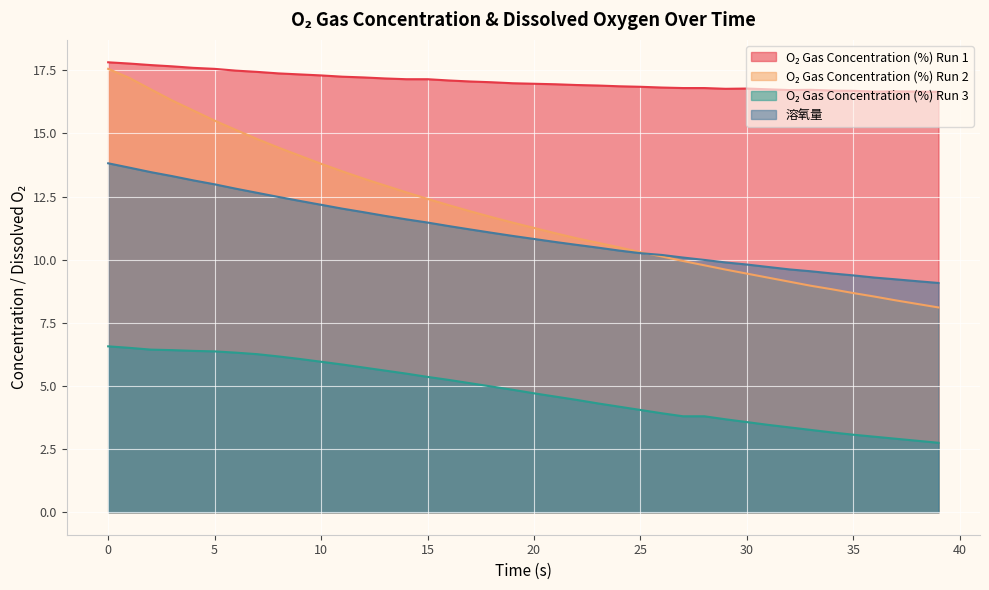

What is the average value of the O₂ Gas Concentration (%) Run 3 series?

4.8